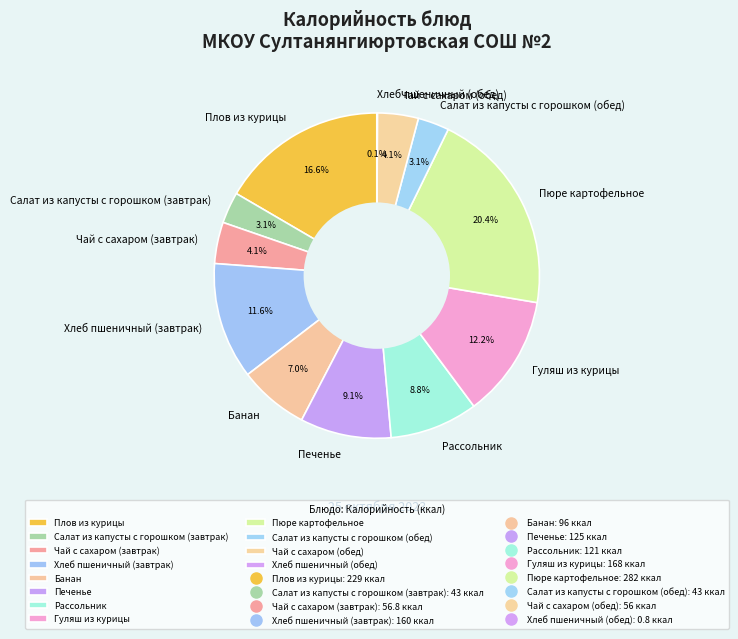

What portion of the pie excludes Рассольник?

91.2%